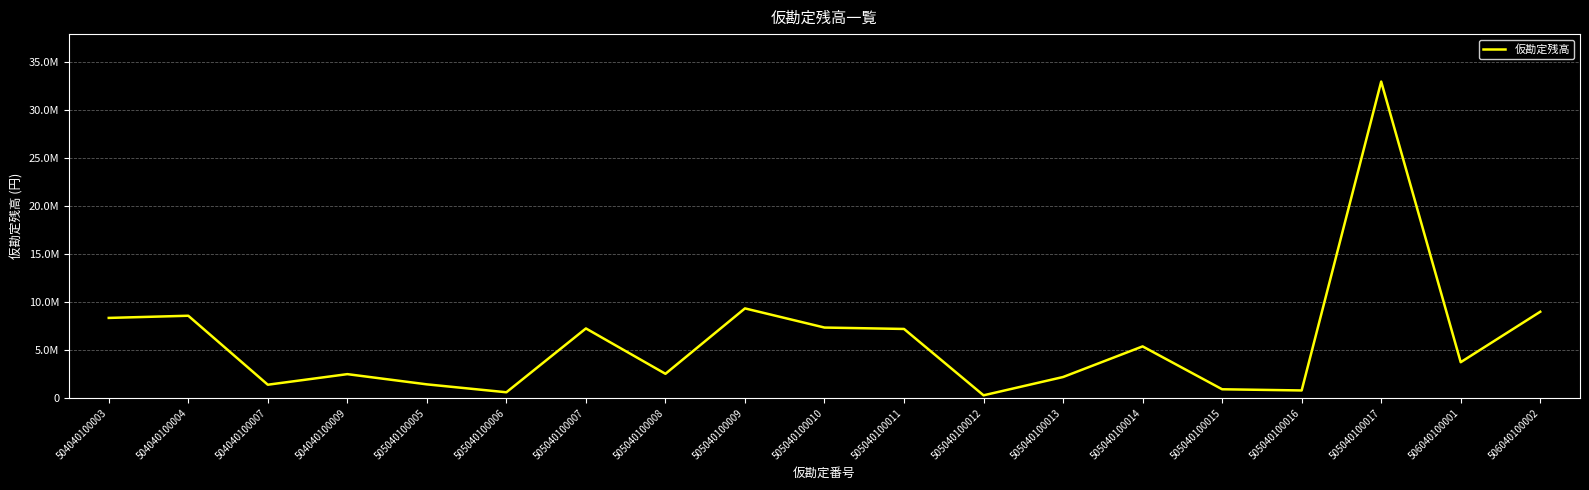

Reading right to left, list all the values displayed in this chart.

506040100002=9000000	506040100001=3740000	505040100017=33000000	505040100016=794200	505040100015=917400	505040100014=5387800	505040100013=2195483	505040100012=287694	505040100011=7207000	505040100010=7353000	505040100009=9350000	505040100008=2530000	505040100007=7260000	505040100006=605000	505040100005=1430000	504040100009=2495236	504040100007=1392600	504040100004=8584000	504040100003=8357000